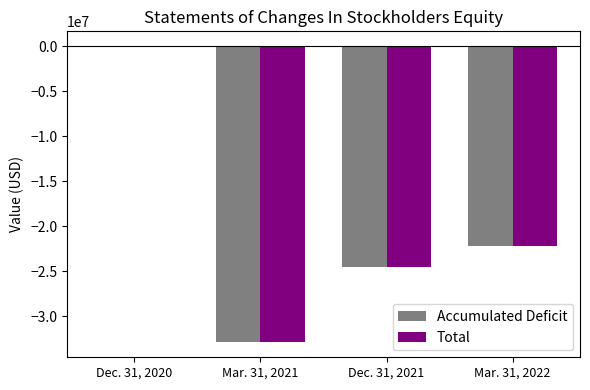

Between Dec. 31, 2020 and Mar. 31, 2022, which series saw the biggest shift?

Total